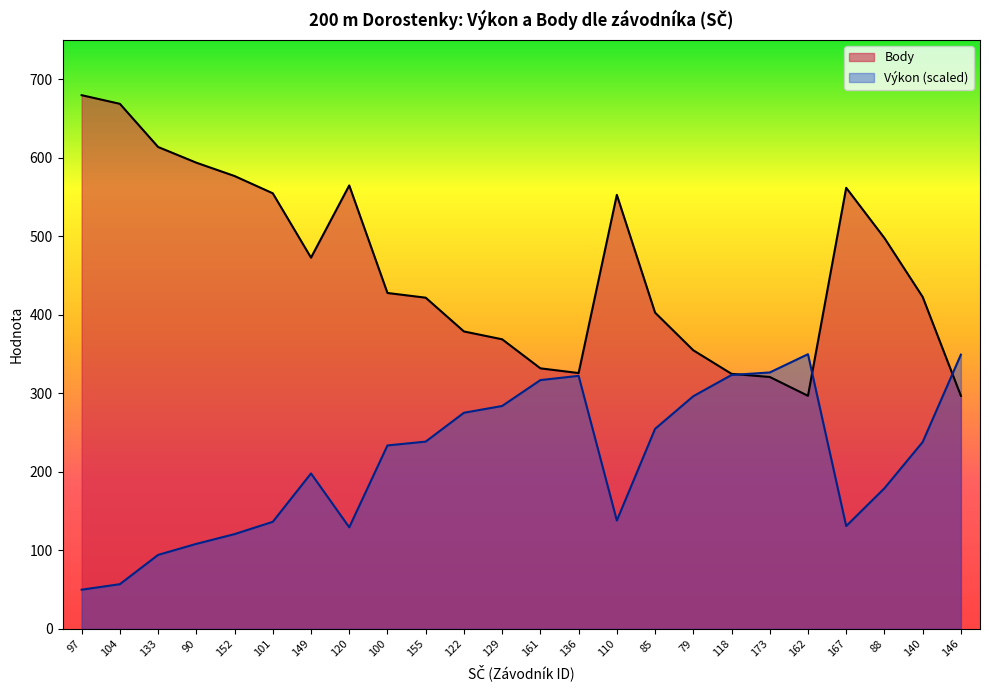

Rank the categories by Body value from lowest to highest.

162, 146, 173, 118, 136, 161, 79, 129, 122, 85, 155, 140, 100, 149, 88, 110, 101, 167, 120, 152, 90, 133, 104, 97